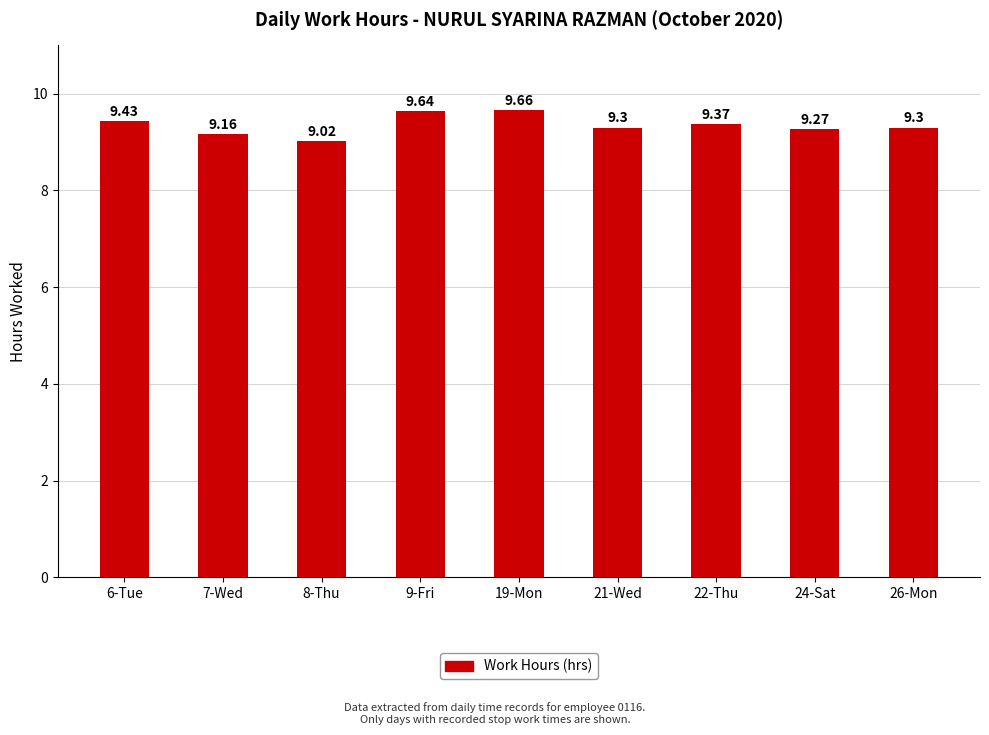

Which label corresponds to the largest value in the chart?

19-Mon